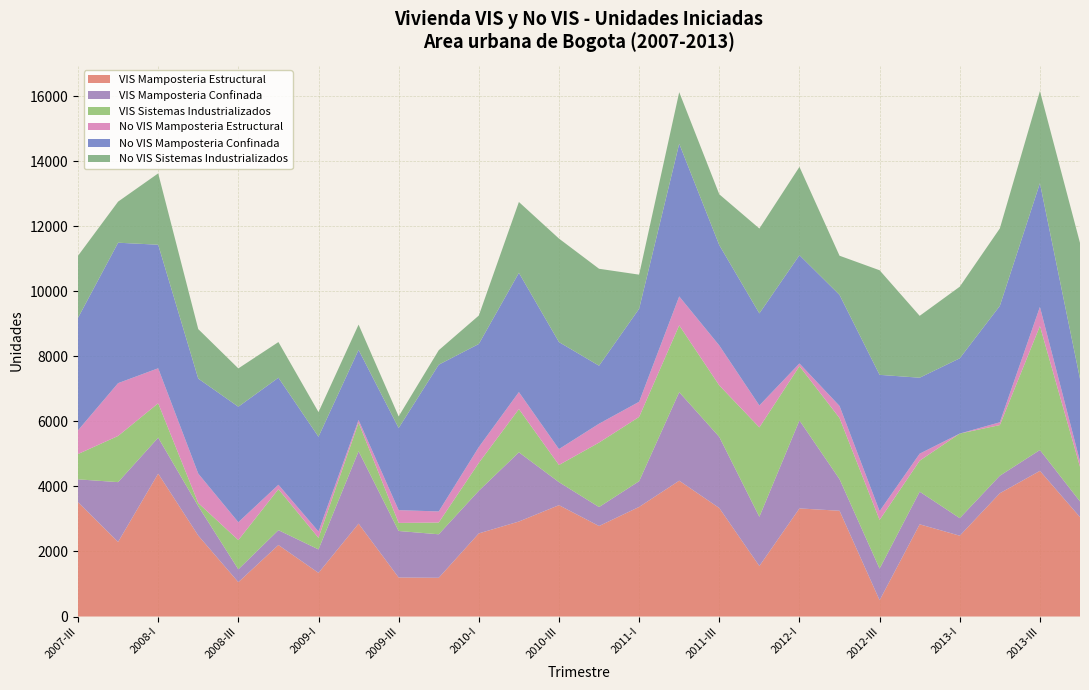

Reading left to right, what are all the values shown in this chart?

VIS Mamposteria Estructural: 3514	2293	4393	2488	1056	2198	1342	2855	1199	1191	2555	2920	3423	2782	3369	4175	3335	1553	3323	3251	501	2834	2484	3790	4477	3055
VIS Mamposteria Confinada: 703	1838	1105	904	395	457	721	2226	1430	1337	1310	2128	707	583	791	2722	2187	1513	2705	973	972	1004	540	538	642	483
VIS Sistemas Industrializados: 778	1420	1057	96	898	1260	355	879	248	361	858	1329	528	1982	1976	2054	1582	2748	1668	1878	1496	952	2600	1557	3810	1066
No VIS Mamposteria Estructural: 729	1623	1076	905	550	135	196	81	393	341	486	522	489	580	465	889	1228	674	83	371	272	216	0	86	588	170
No VIS Mamposteria Confinada: 3458	4317	3798	2920	3550	3291	2912	2156	2524	4511	3169	3665	3289	1783	2860	4694	3085	2830	3329	3414	4188	2335	2314	3579	3803	2534
No VIS Sistemas Industrializados: 1908	1263	2193	1522	1178	1096	758	776	358	445	874	2179	3182	2980	1048	1585	1562	2609	2714	1204	3215	1902	2201	2381	2832	4177